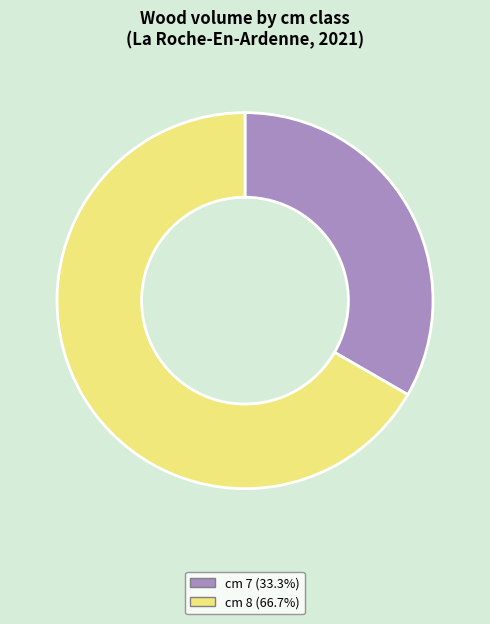

Is the sum of cm 7 (33.3%) and cm 8 (66.7%) greater than half?

Yes